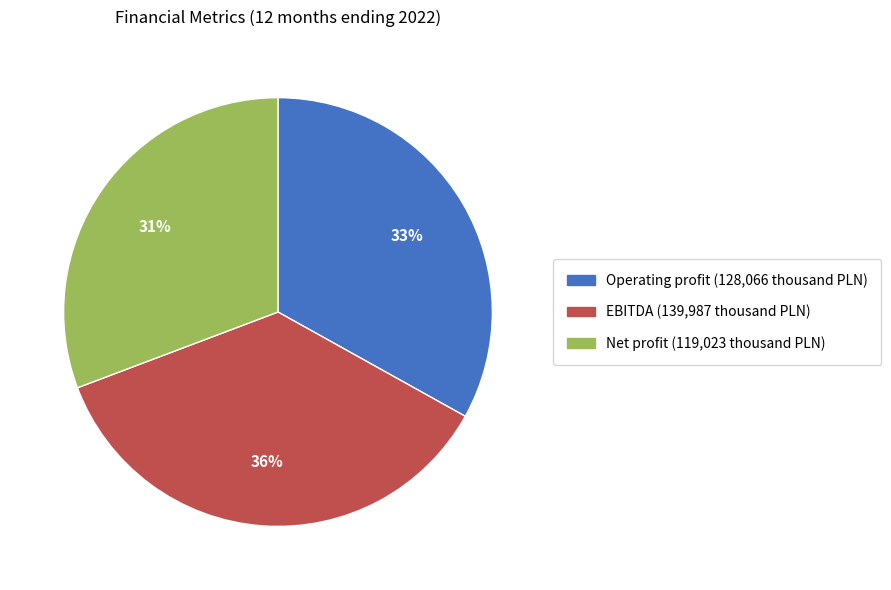

Which category has the biggest portion of the pie?

EBITDA